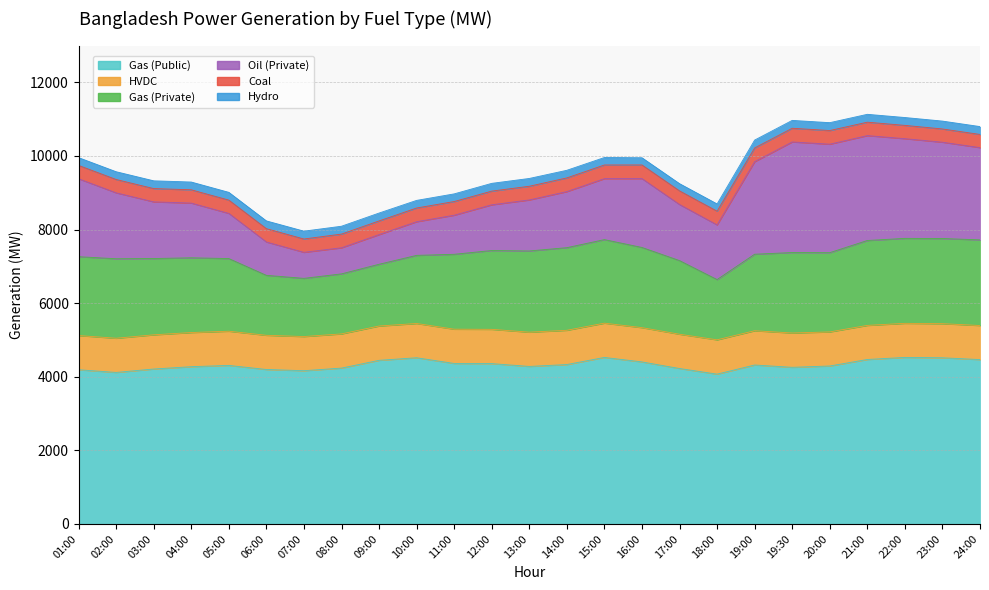

Is the value of HVDC at 04:00 greater than the value of Gas (Private) at 24:00?

No